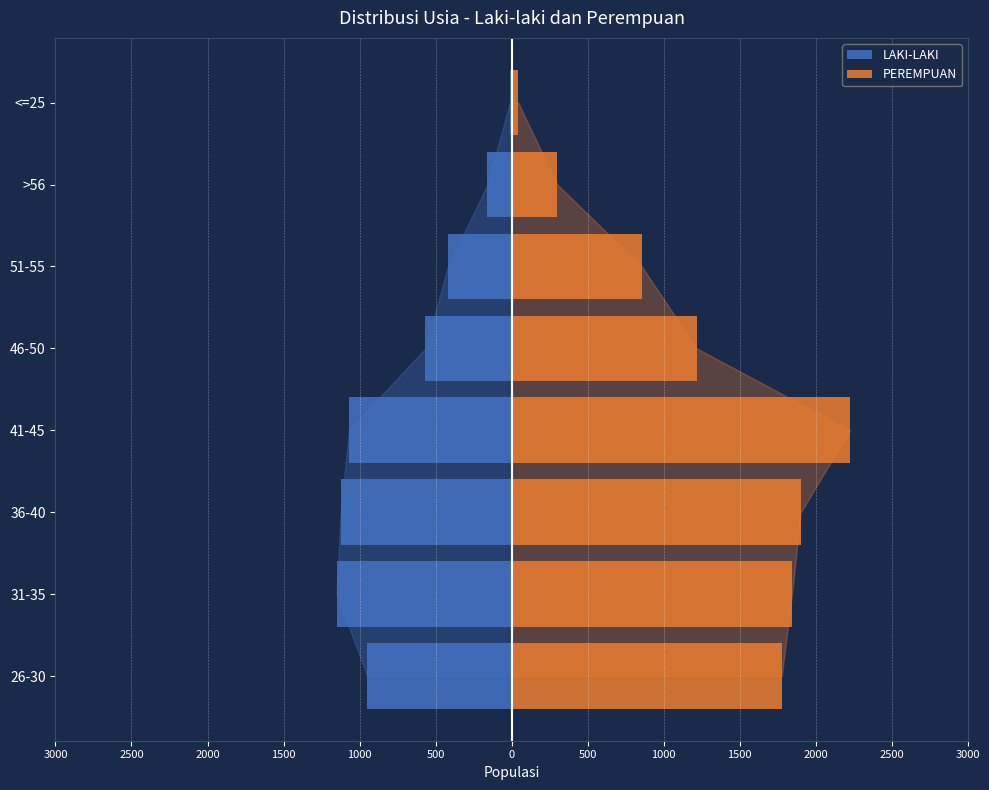

True or false: LAKI-LAKI has a value of -567 at 46-50.

True